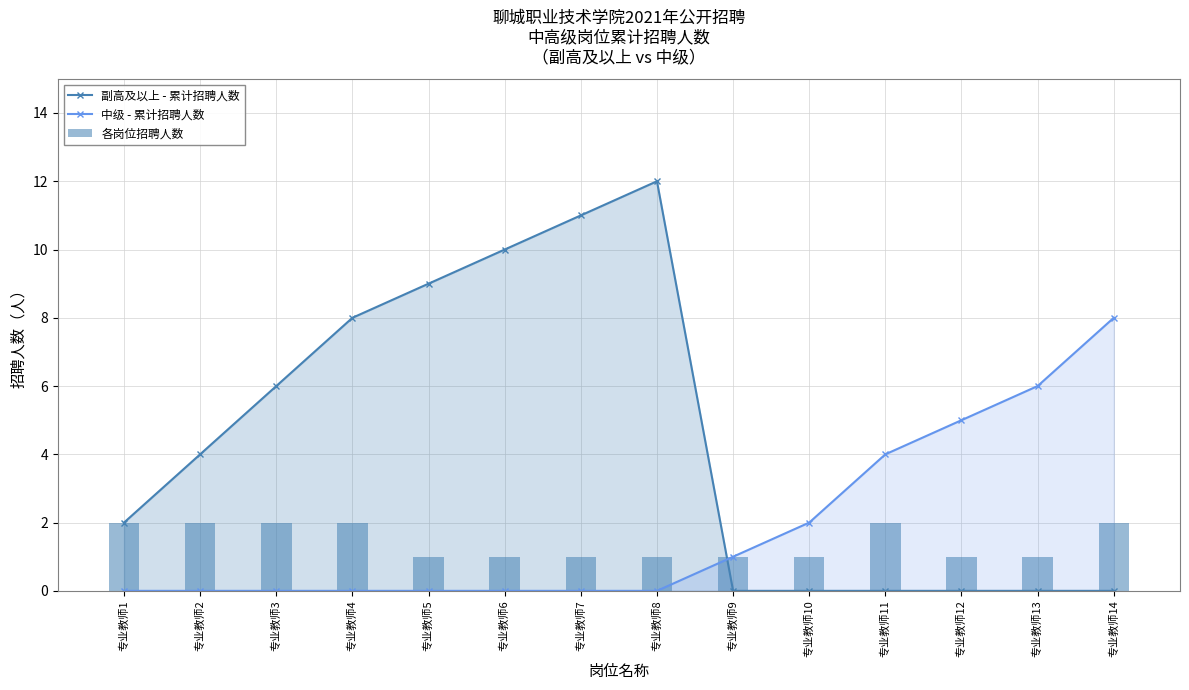

Which category has the highest value across all series?

专业教师8